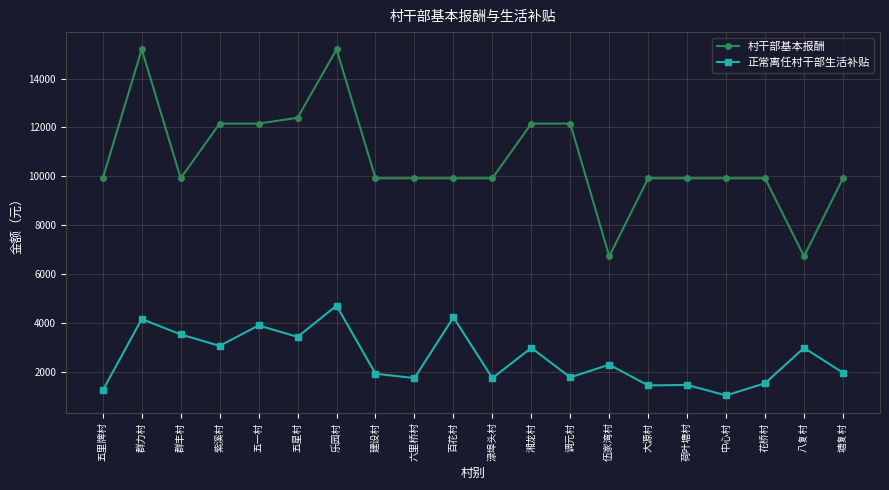

True or false: 村干部基本报酬 has more than 0 interior local peaks.

True